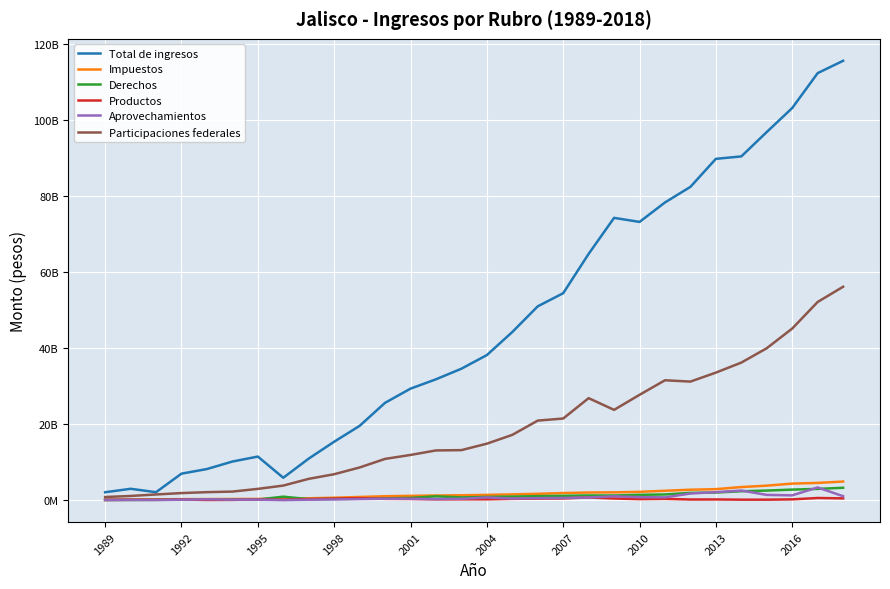

What is the sum of all Productos values?

7749905426